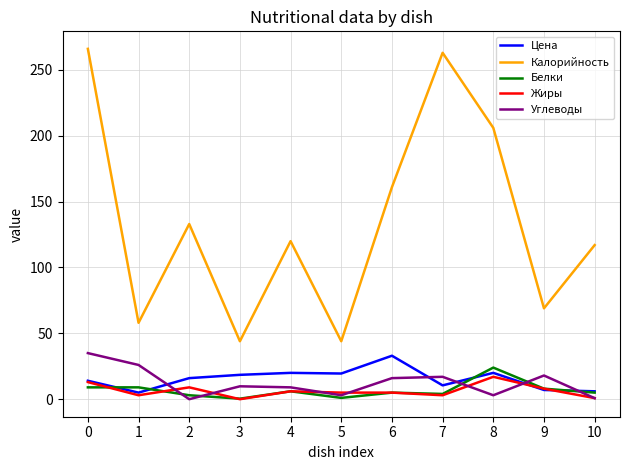

What are all the series names shown in the legend?

Цена, Калорийность, Белки, Жиры, Углеводы